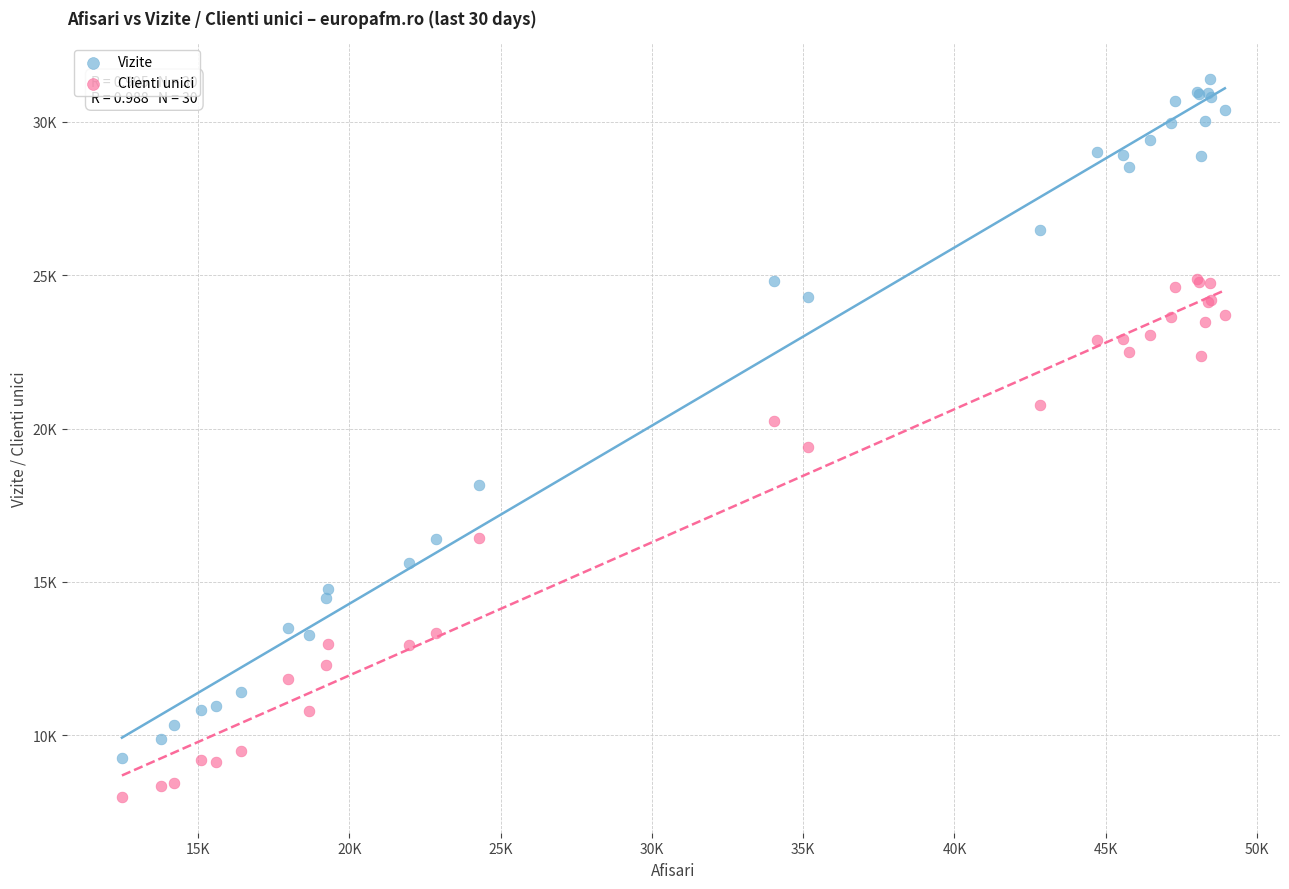

What are all the series names shown in the legend?

Vizite, Clienti unici